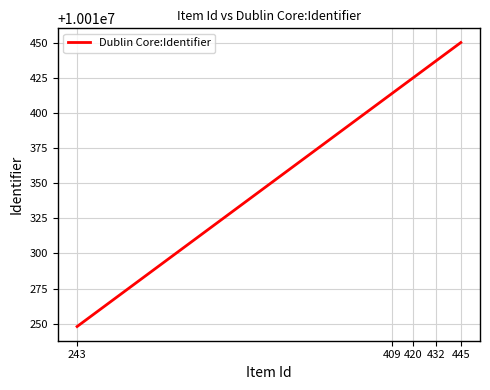

Which has a higher value, 409 or 445?

445